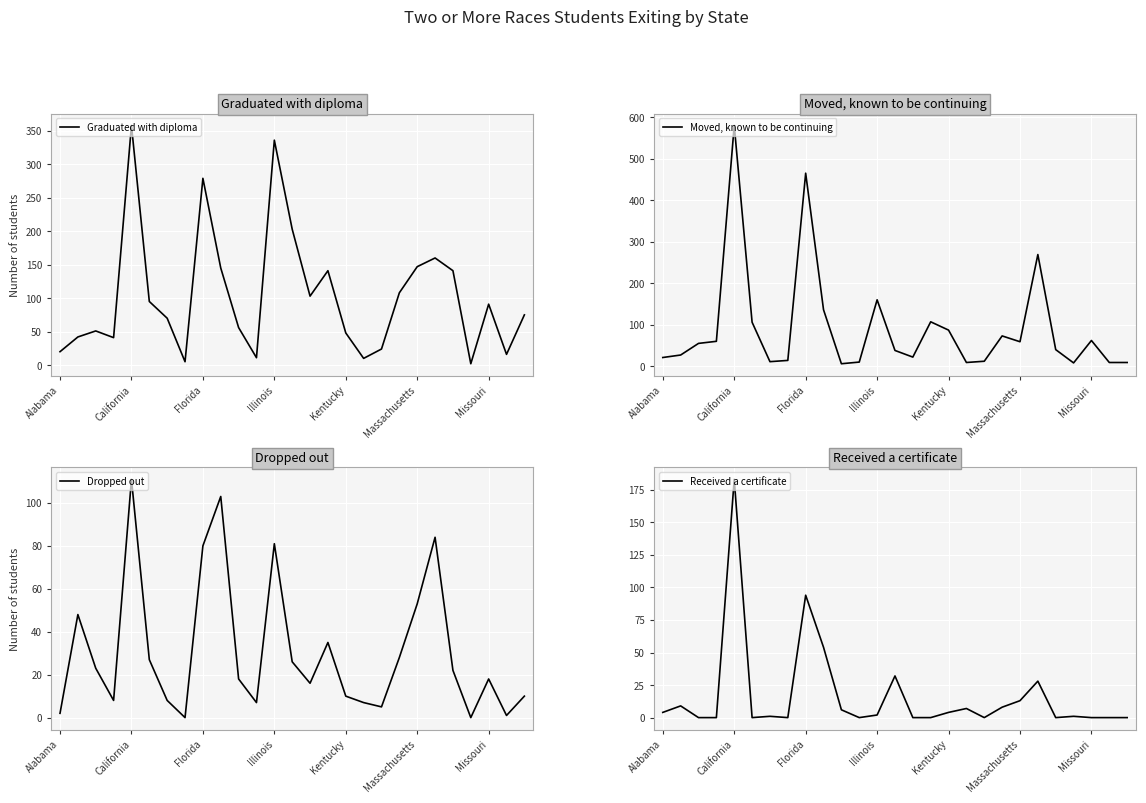

The value of Graduated with diploma at California is 358. True or false?

True